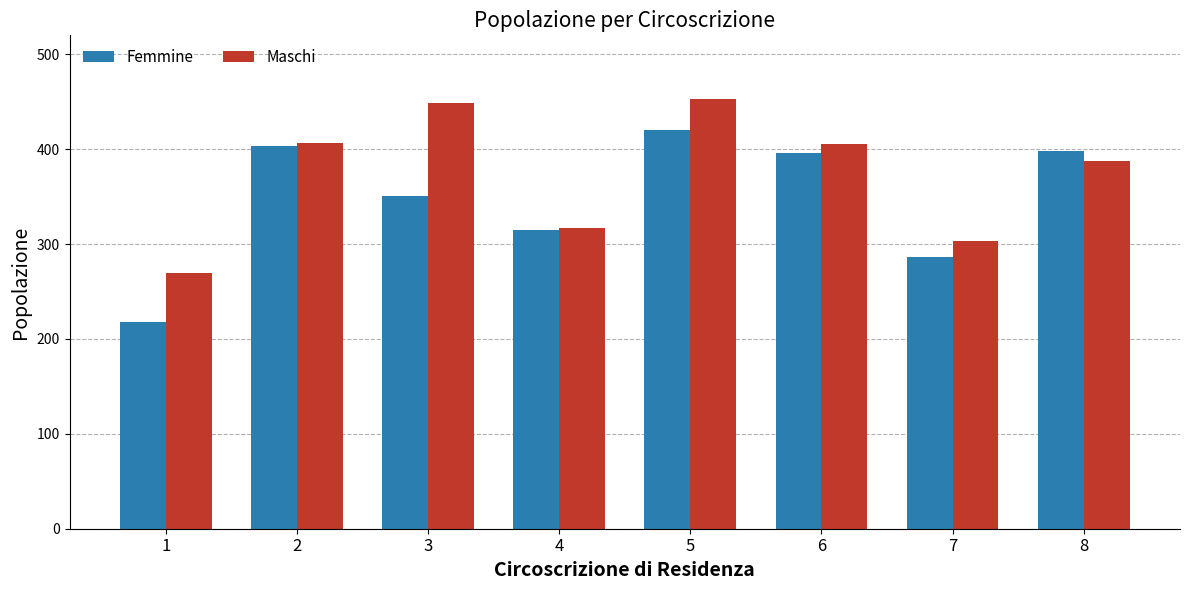

At how many categories does at least one series exceed 362?

5